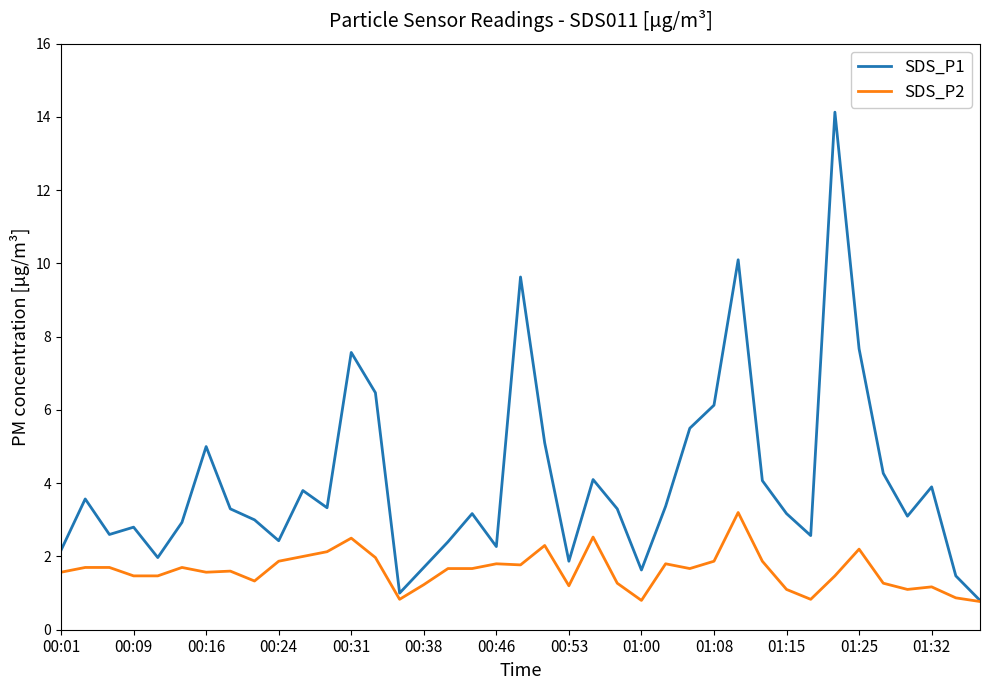

Which series has the widest spread of values?

SDS_P1